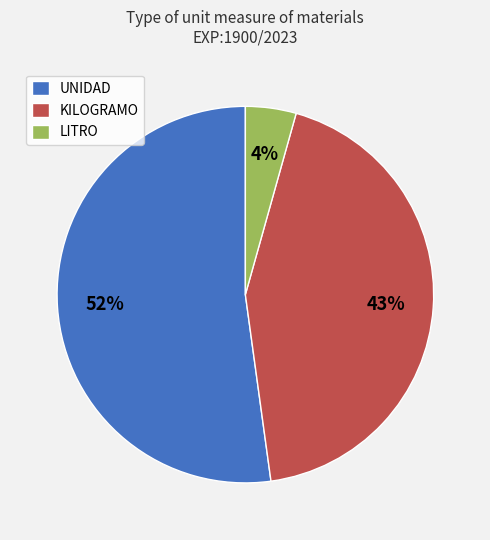

Which category has the biggest portion of the pie?

UNIDAD